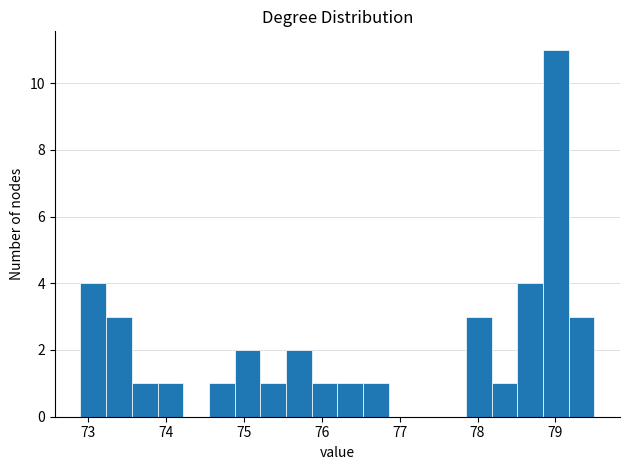

Read against the x-axis, roughly where is the centre of the tallest bar?

79.0